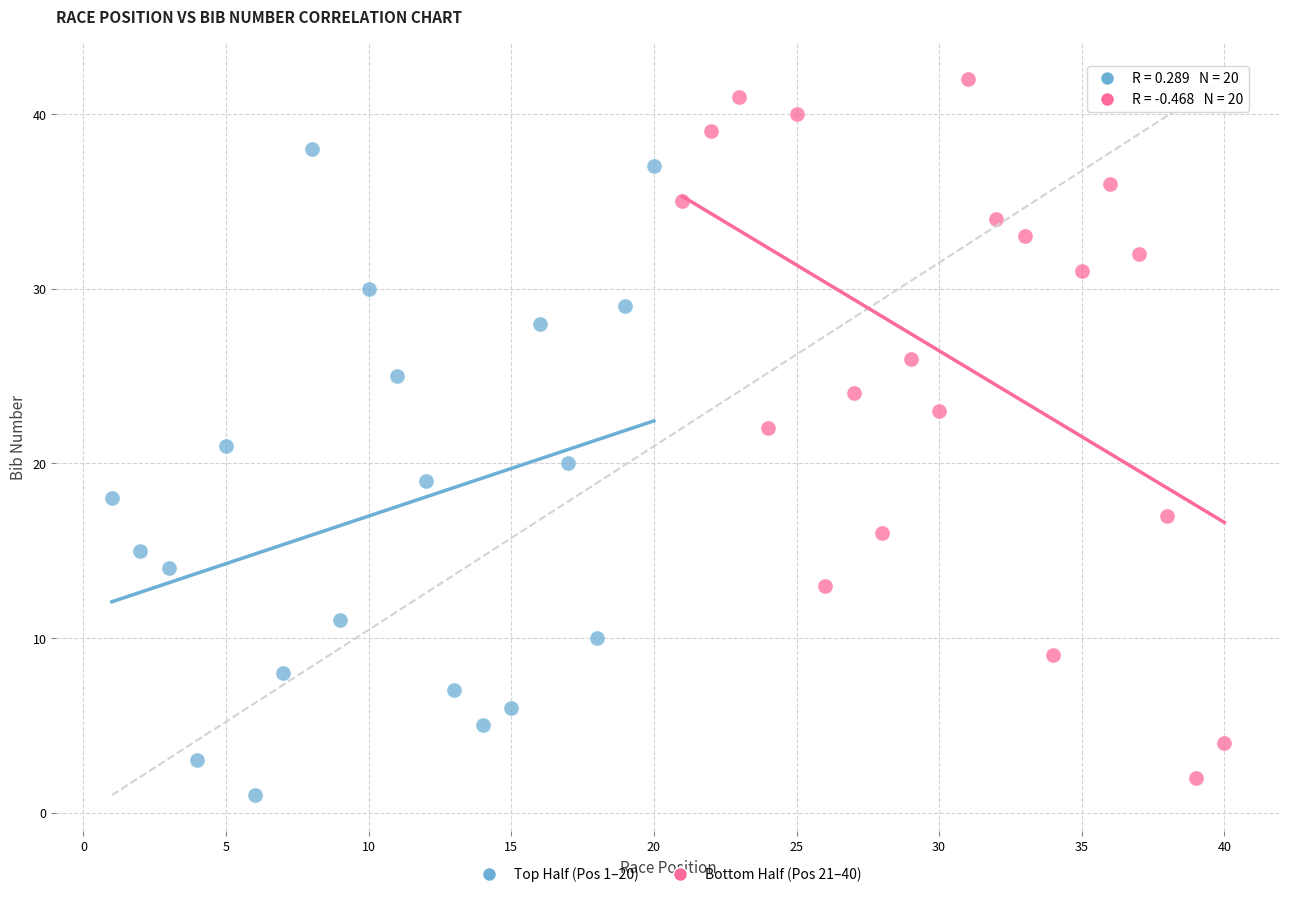

Which series has the largest Y range (max minus min)?

Bottom Half (Pos 21–40)